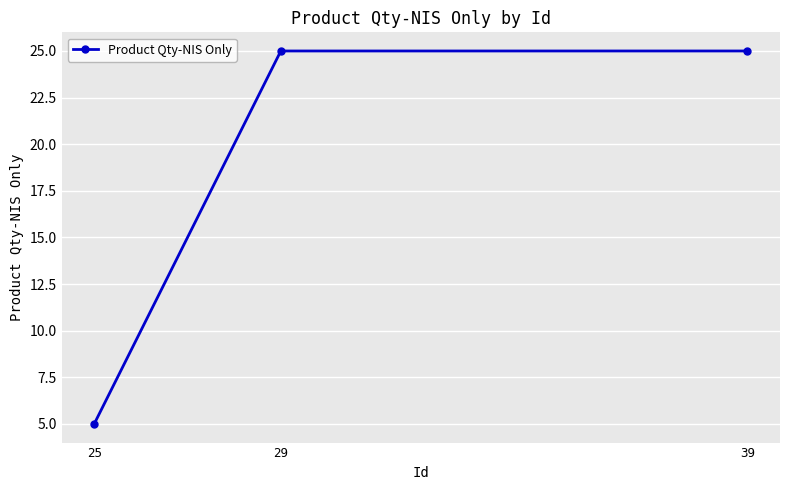

Approximately how many times larger is the value at 29 compared to 25?

5.0